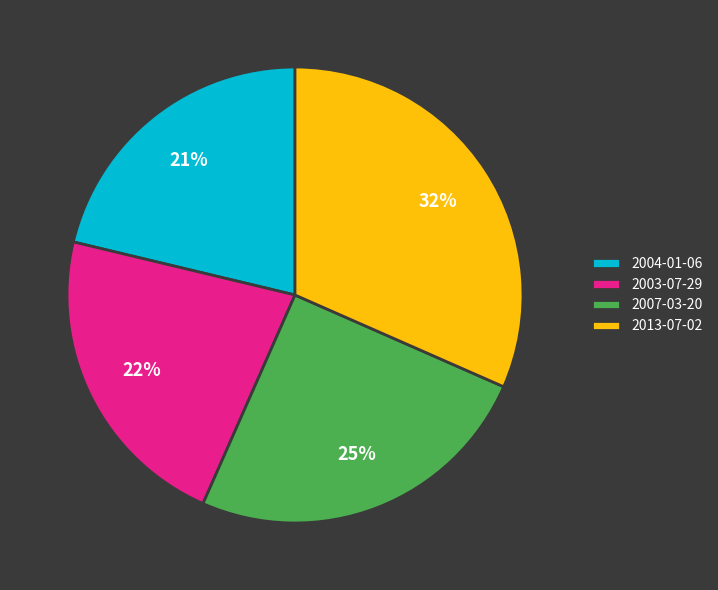

Is there any slice that represents more than half of the pie?

No